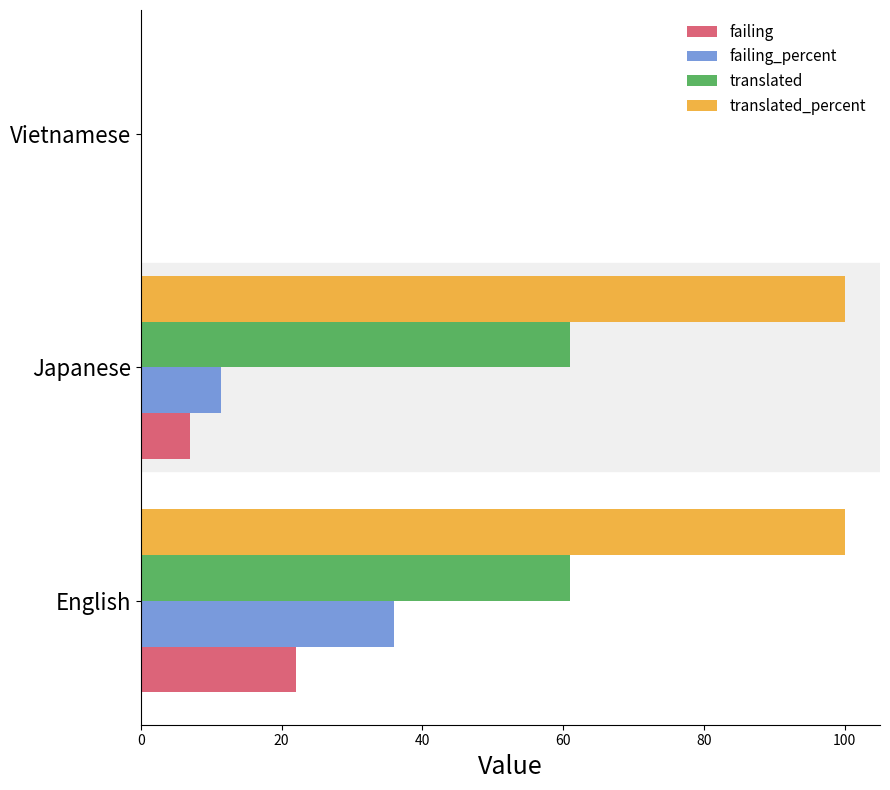

What is the sum of the translated_percent values at Vietnamese and Japanese?

100.0